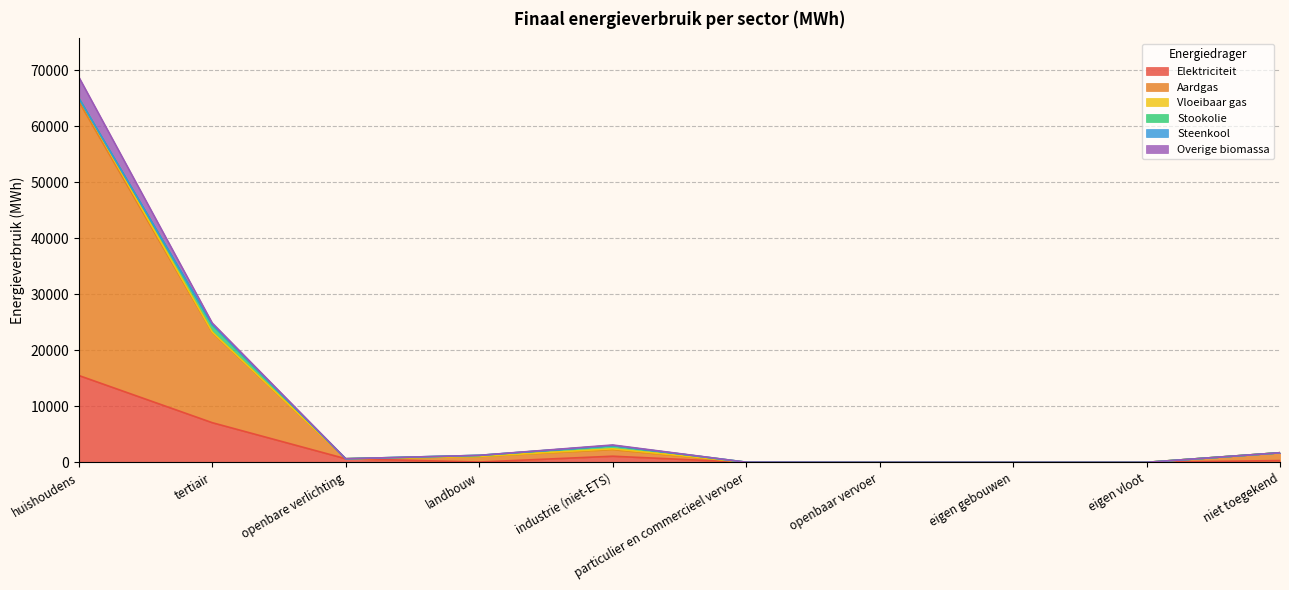

Which category has the lowest value across all series?

openbaar vervoer